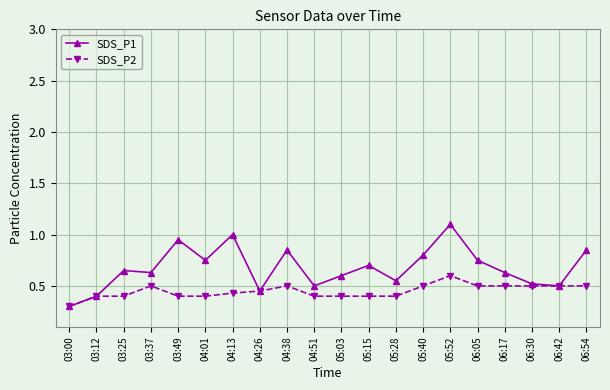

Does the chart have visible grid lines?

Yes